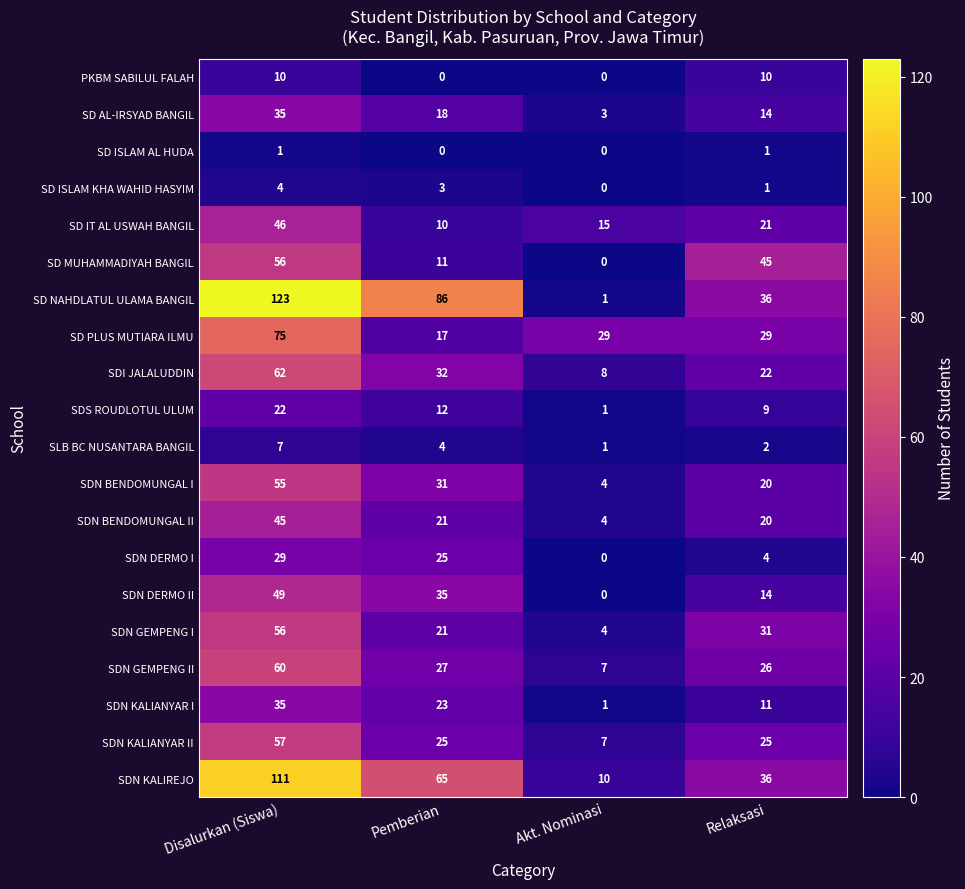

Which series has the largest range (max minus min)?

SD NAHDLATUL ULAMA BANGIL